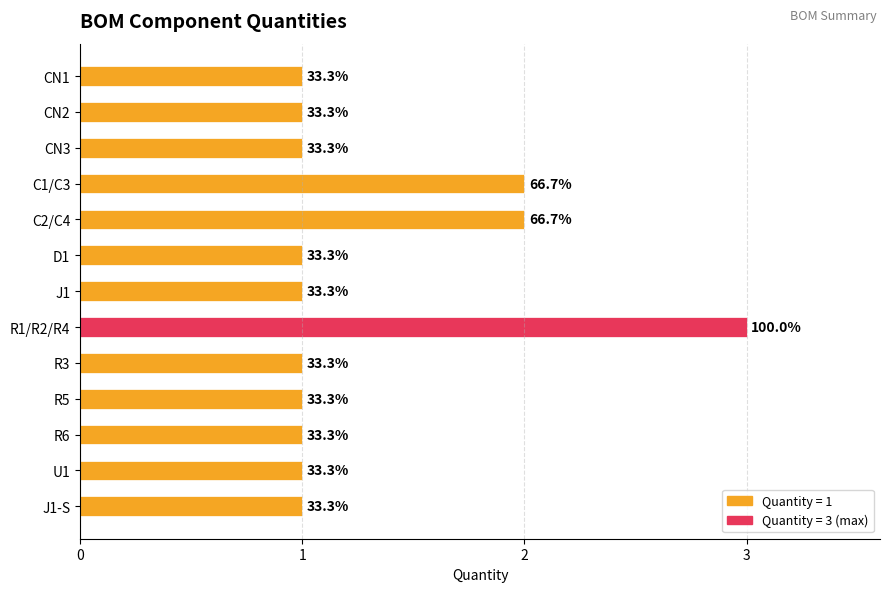

How many bars are there in total?

13